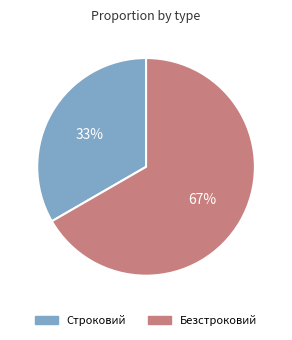

Does Безстроковий account for over 50% of the chart?

Yes